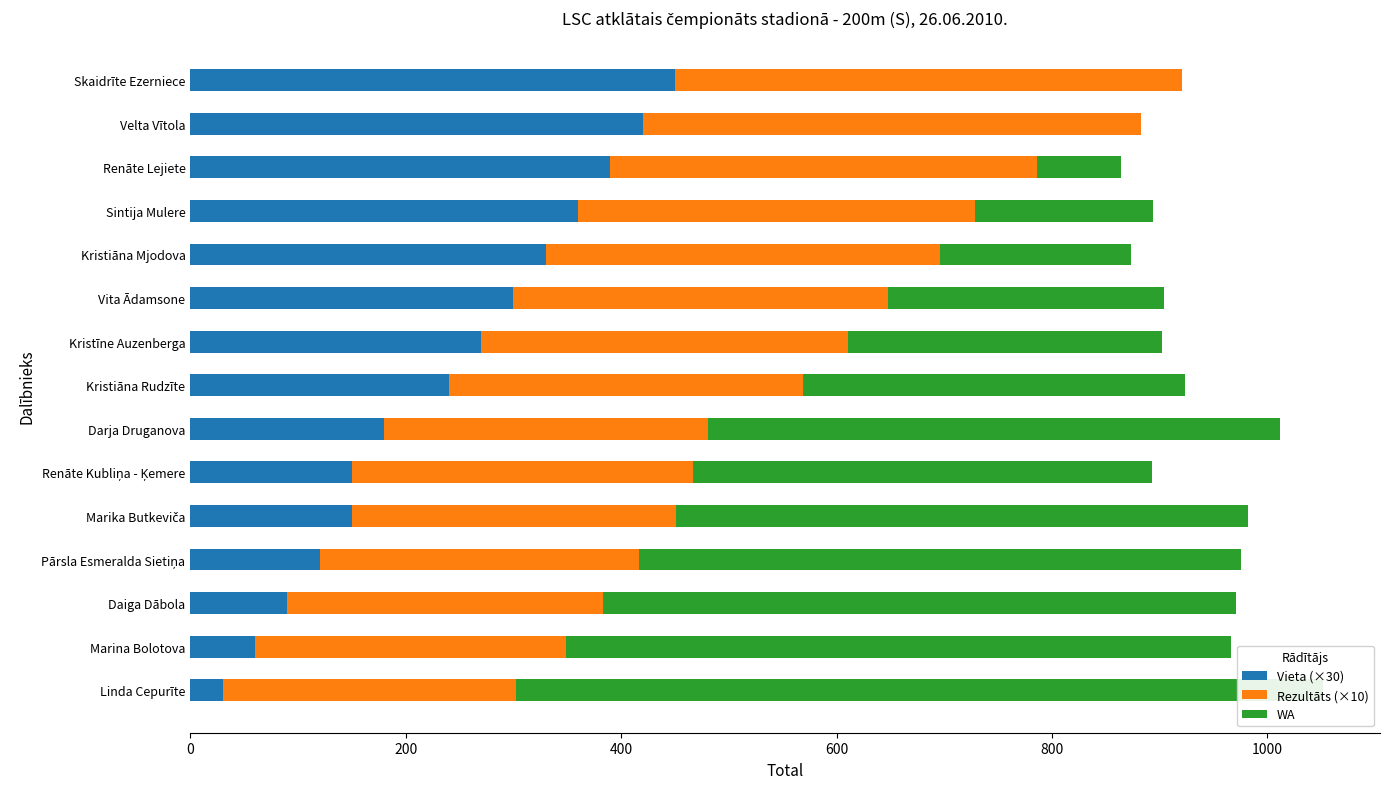

Is the value of WA at Marina Bolotova greater than the value of Rezultāts (×10) at Marina Bolotova?

Yes